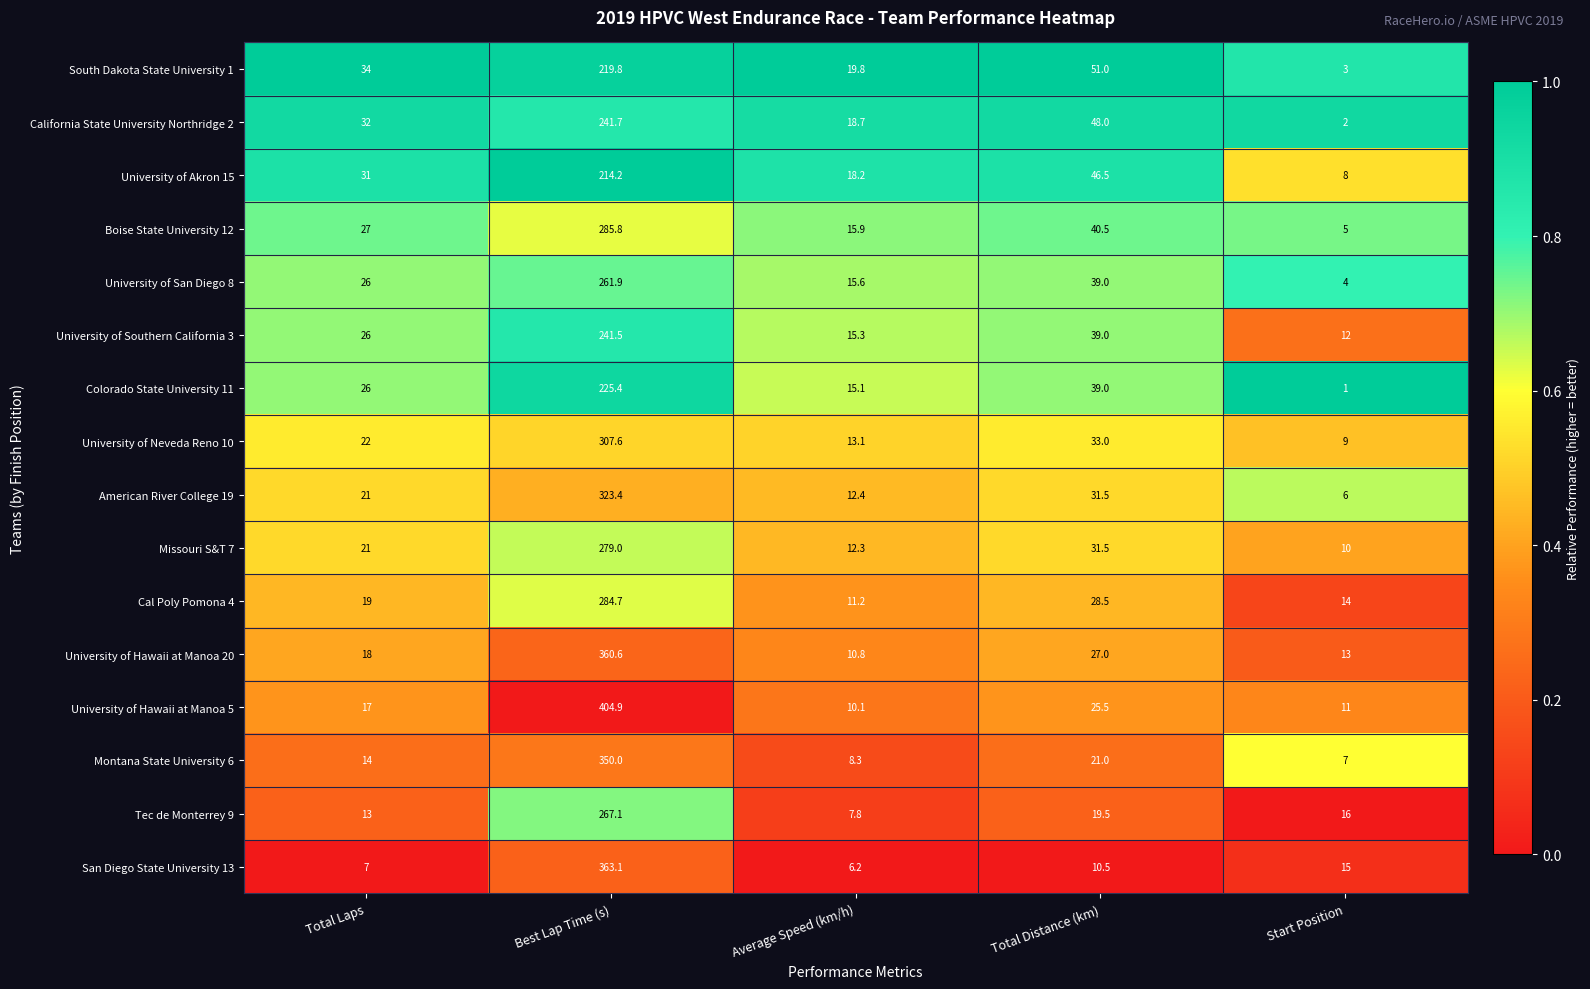

What is the approximate value of San Diego State University 13 at Total Laps?

7.0